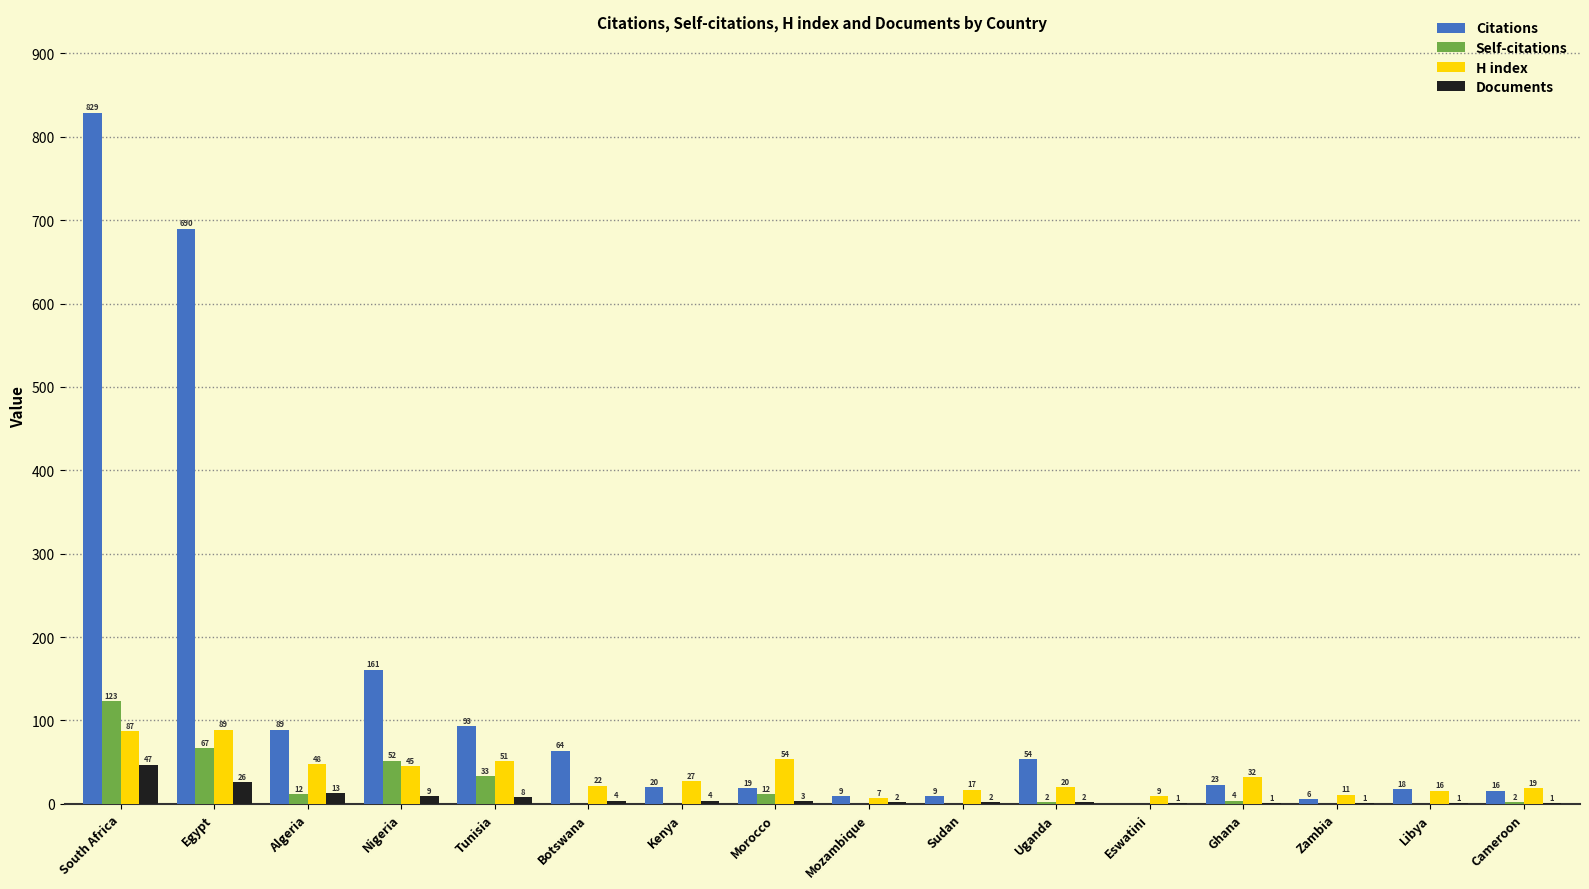

At which category is the sum across all series the highest?

South Africa